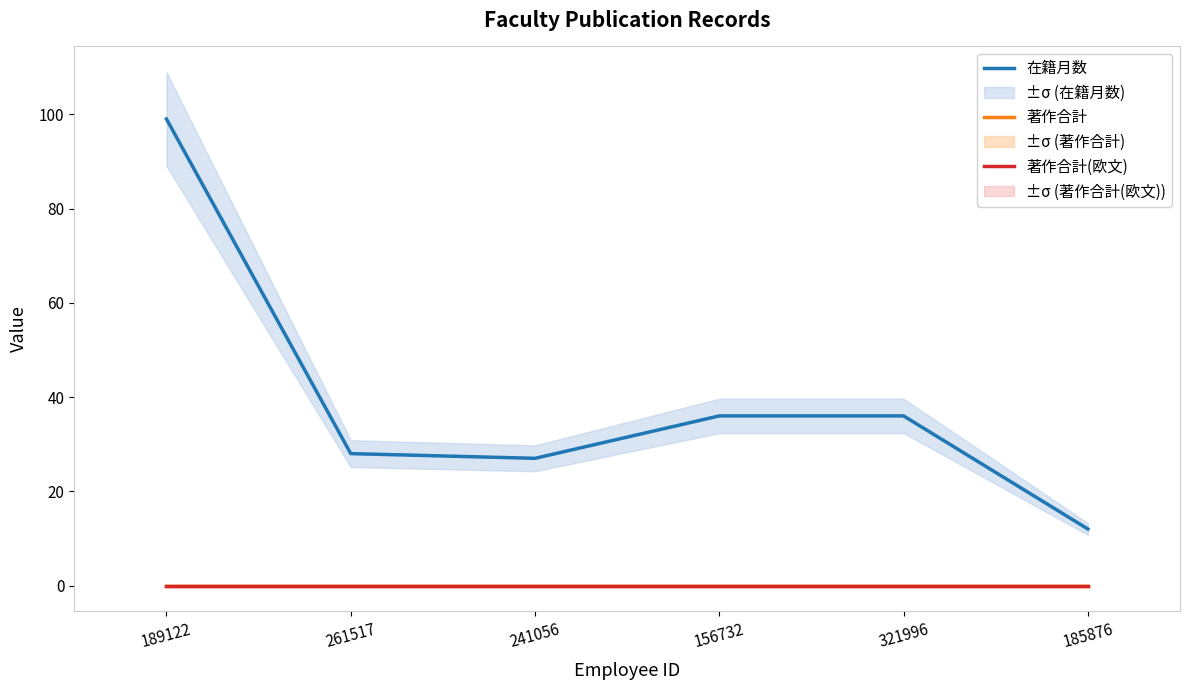

Does the chart display data point markers on the line(s)?

No